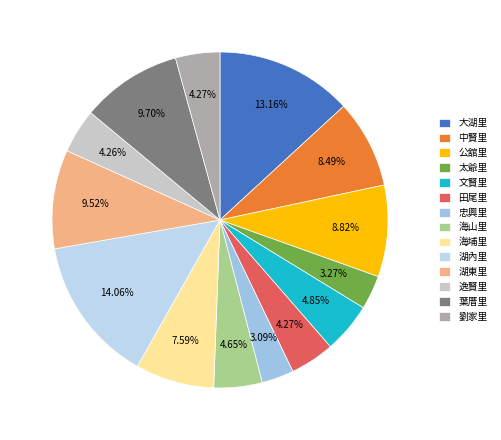

To the nearest percent, what portion does 葉厝里 represent?

10%